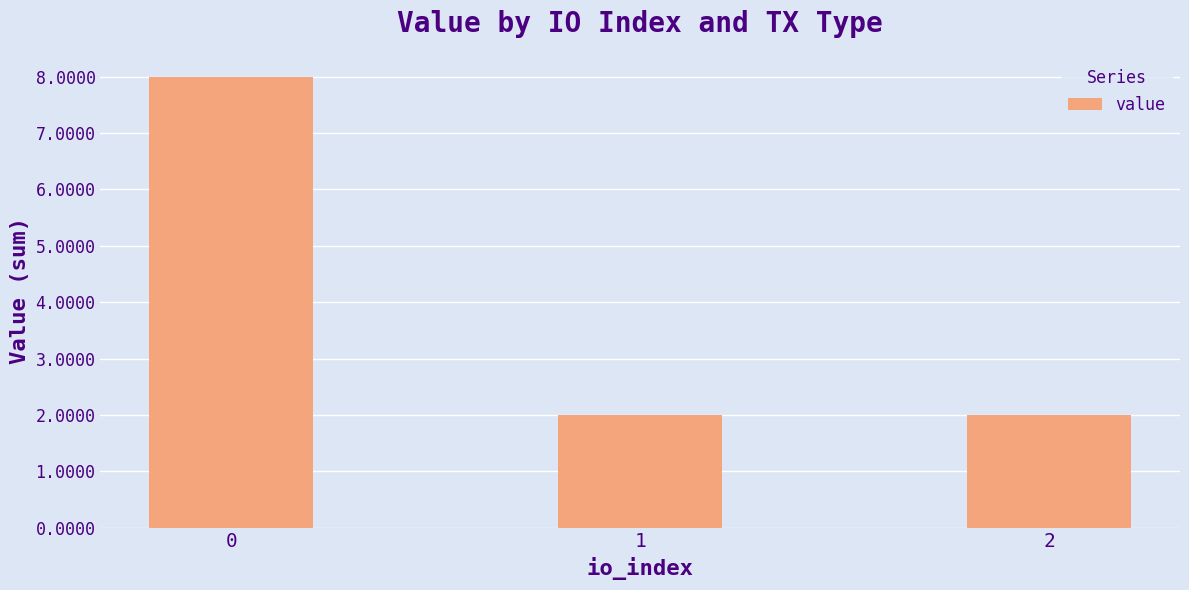

Reading left to right, extract all data points from this chart.

0=8.0	1=2.0	2=2.0